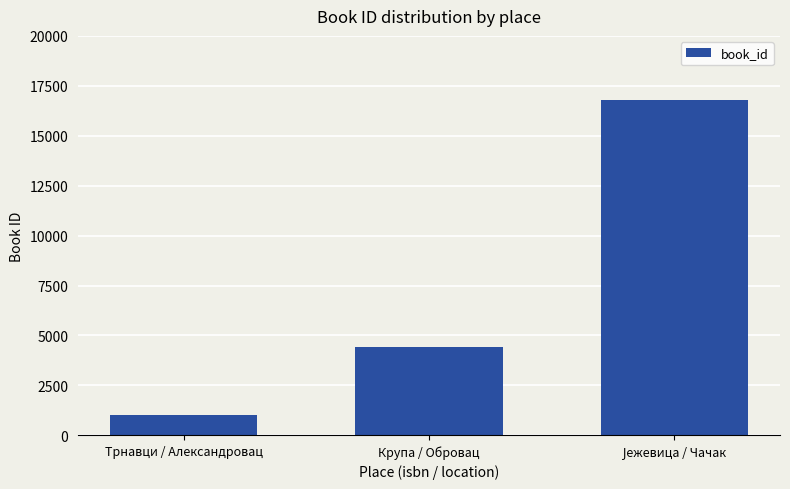

Reading left to right, what are all the values shown in this chart?

1017	4424	16802